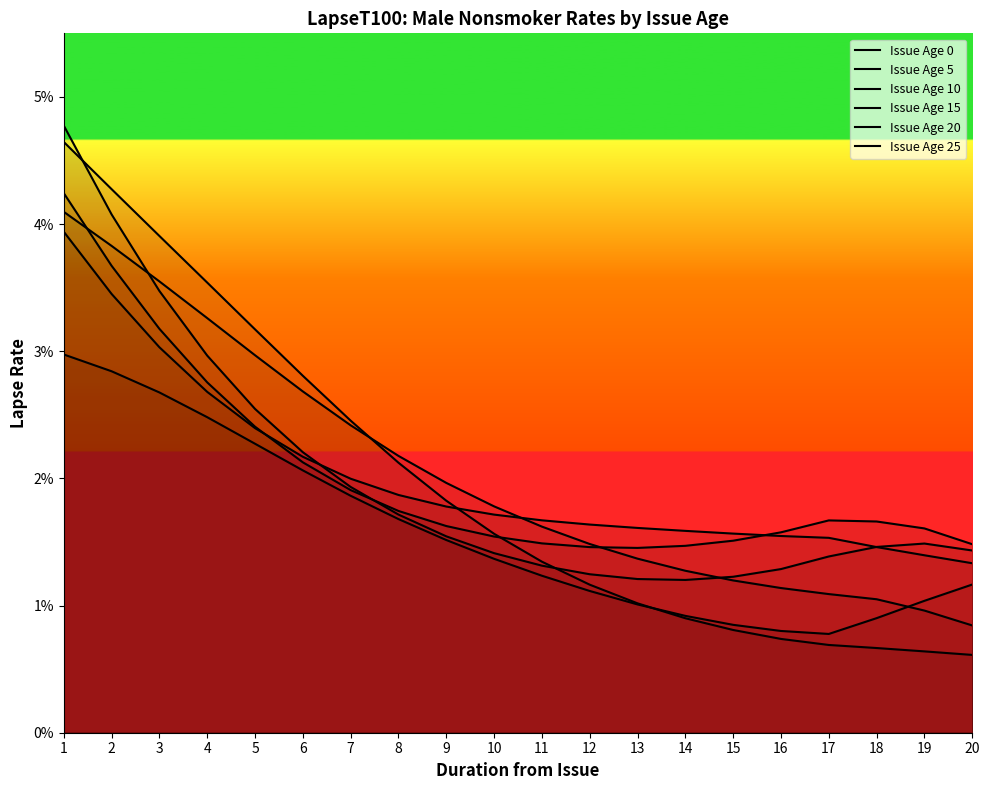

What are all the series names shown in the legend?

Issue Age 0, Issue Age 5, Issue Age 10, Issue Age 15, Issue Age 20, Issue Age 25